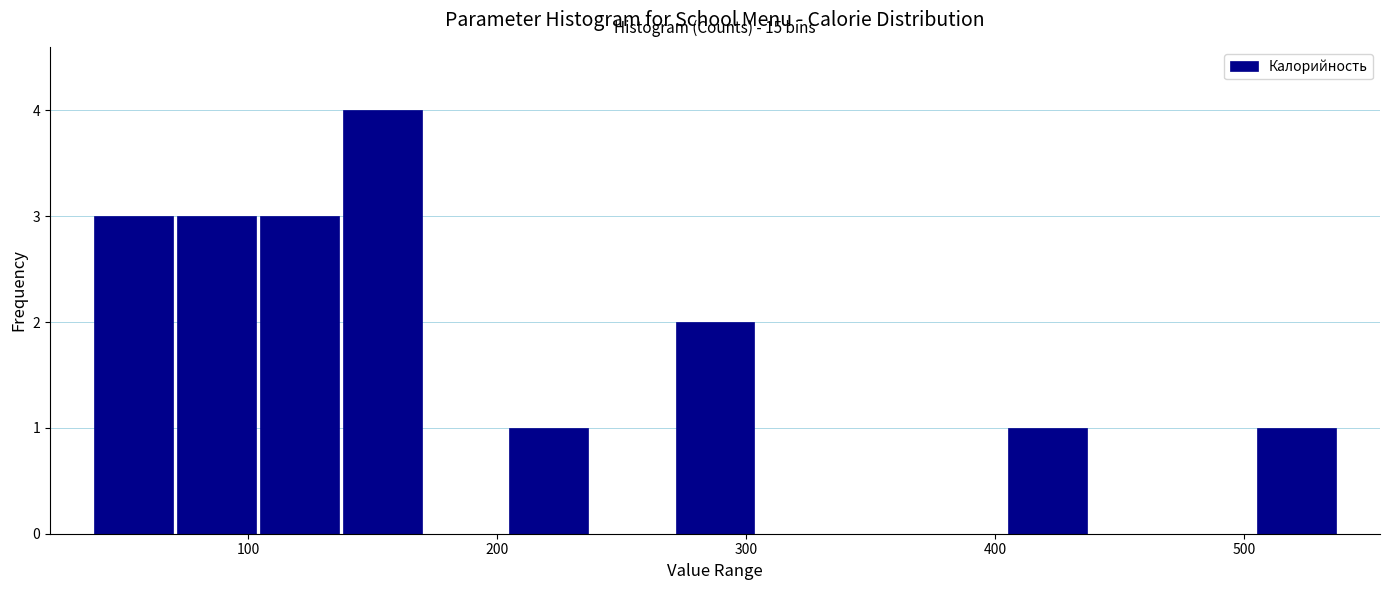

Around what value on the x-axis is the tallest bar? Give the approximate position of its centre, as read against the axis.

150